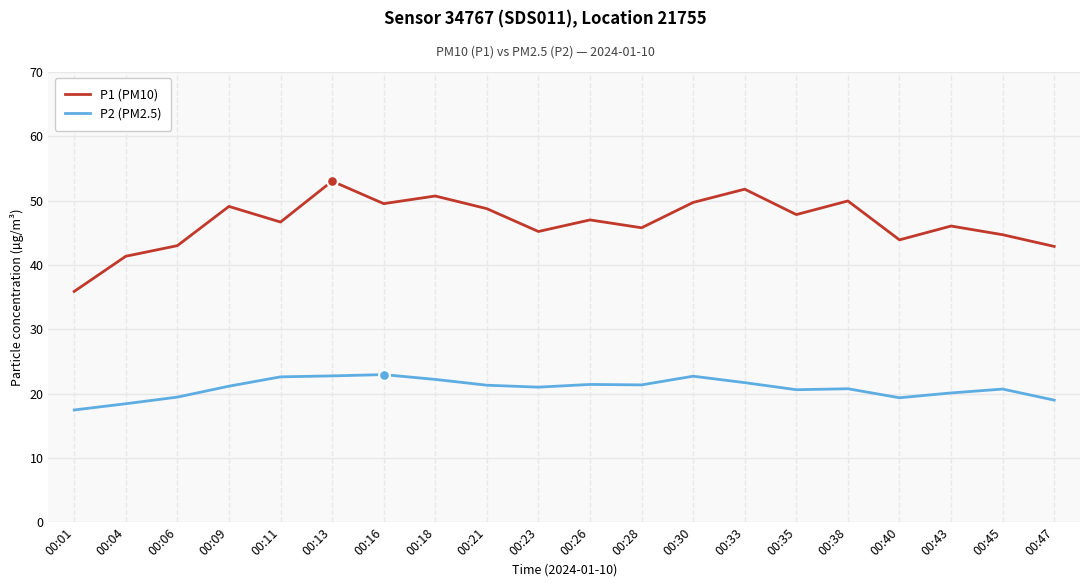

What are all the series names shown in the legend?

P1 (PM10), P2 (PM2.5)